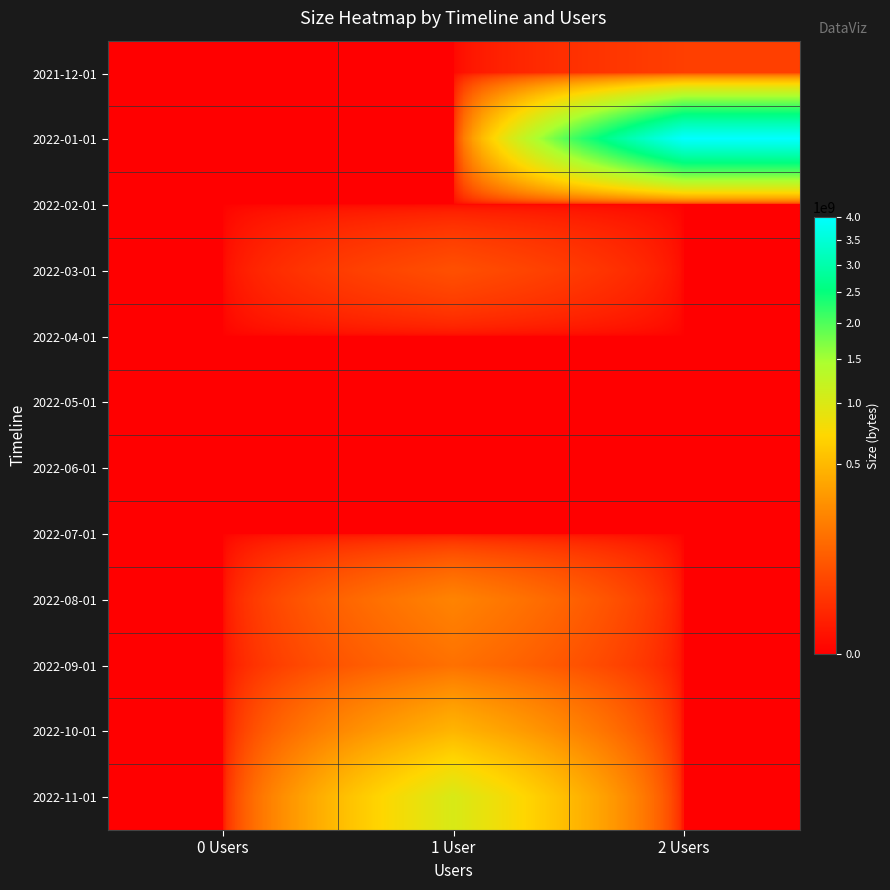

Which series has the largest total across all categories?

2022-01-01